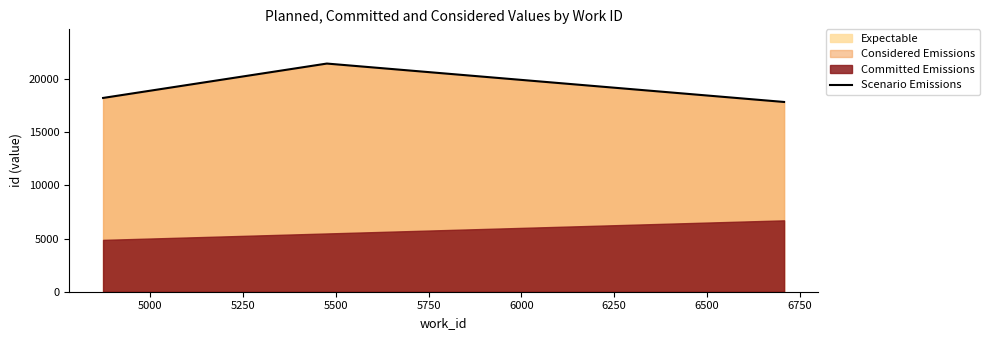

What is the minimum value for Scenario Emissions?

17836